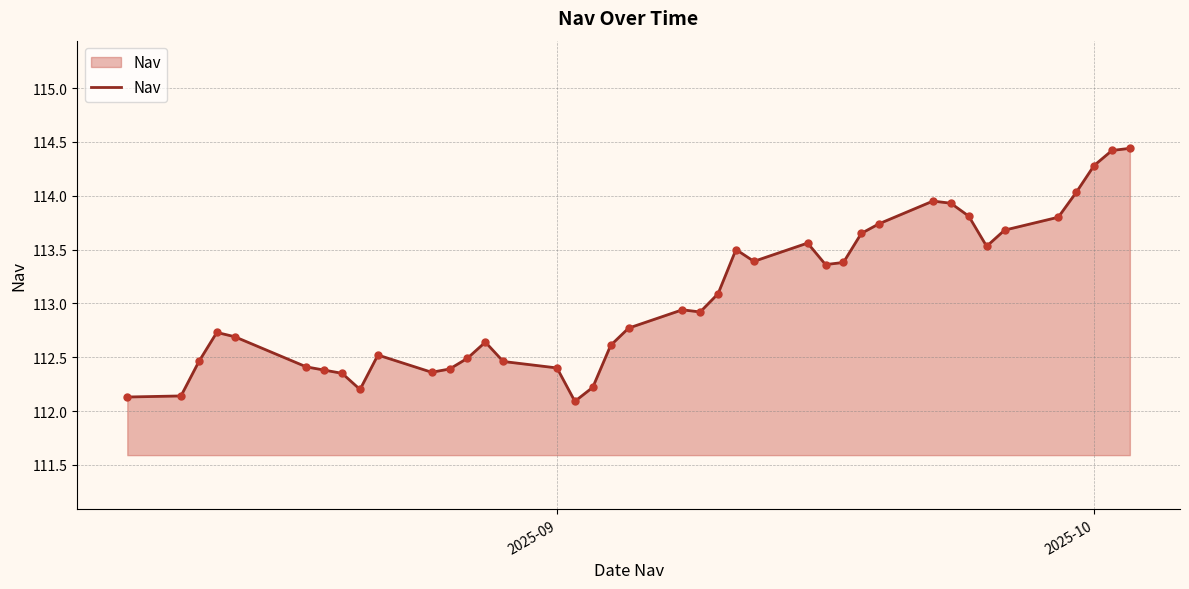

What is the smallest value displayed?

112.1